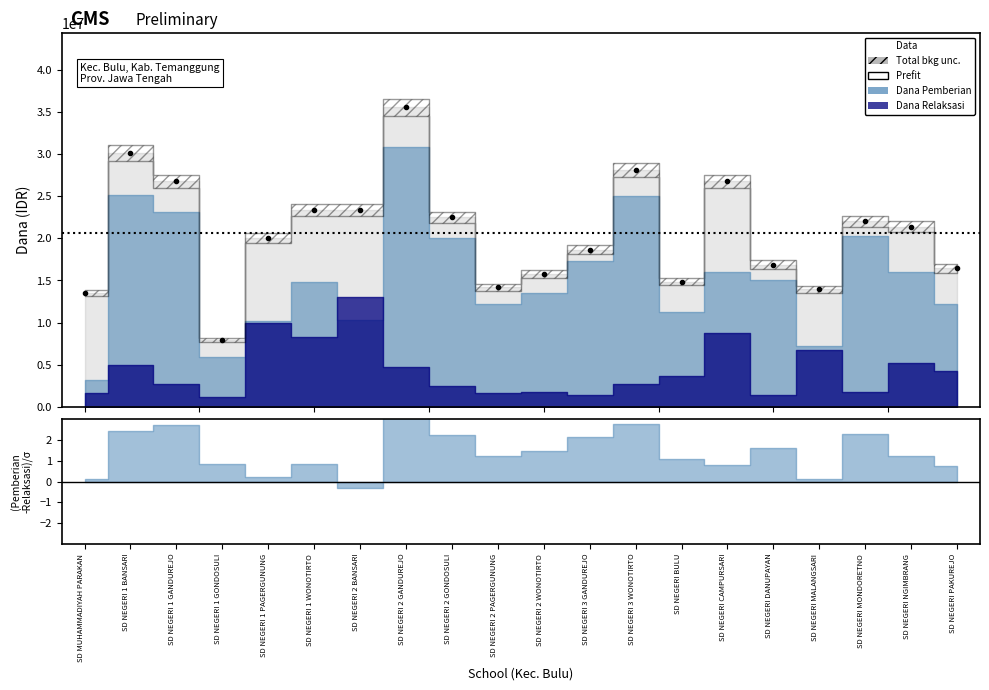

Where is the first local minimum for Siswa Pemberian?

SD NEGERI 1 GONDOSULI